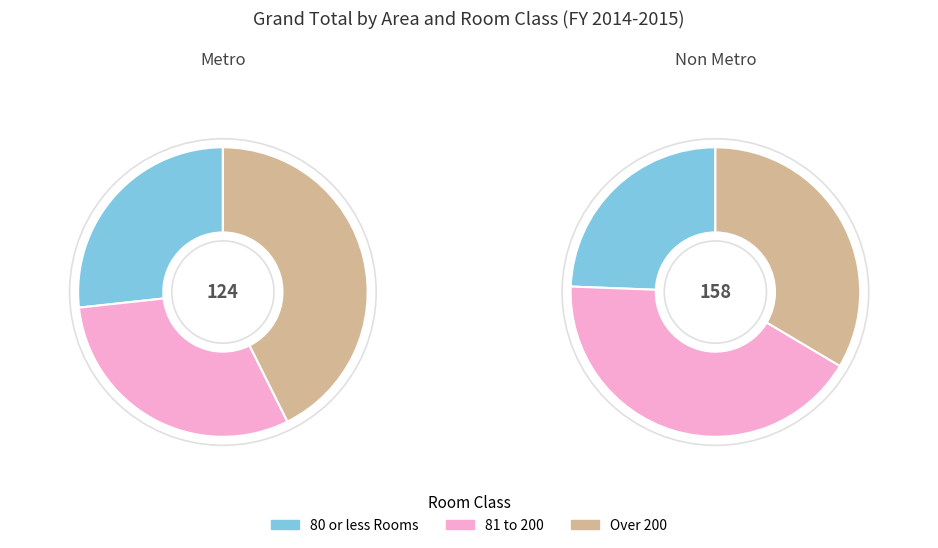

Combined, what portion of the pie is Metro and Non Metro?

100.0%